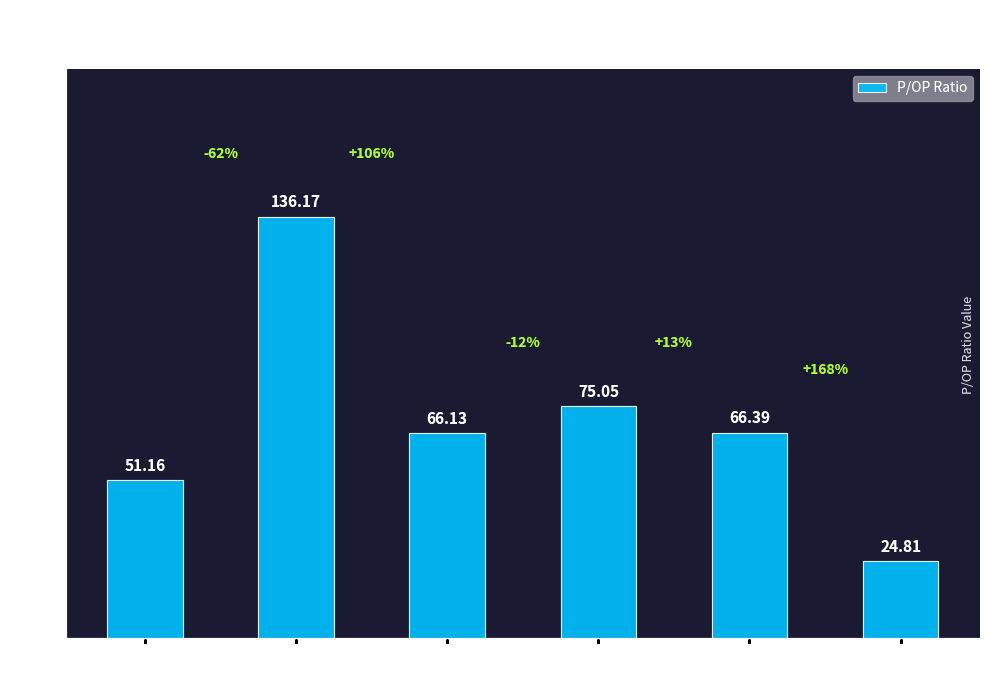

Which category has the lowest value across all series?

2019-01-27